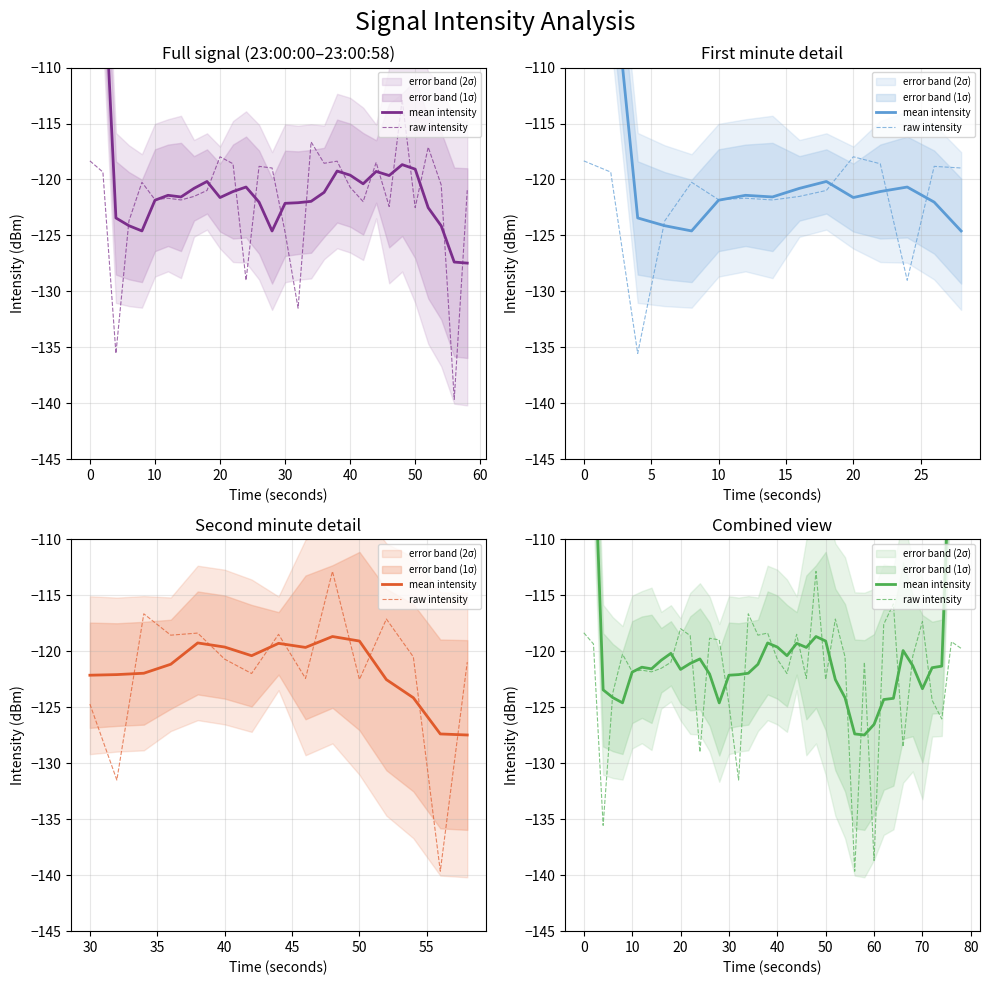

Is the value of raw intensity at 10 greater than the value of mean intensity at 0?

No